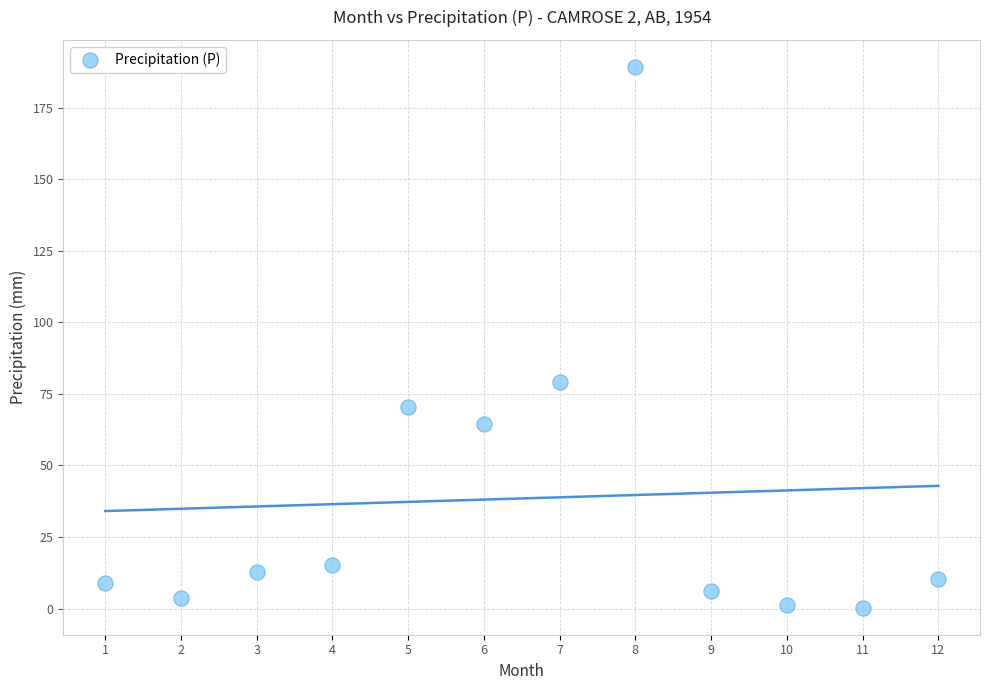

What Y value in the scatter plot is closest to 94?

79.1